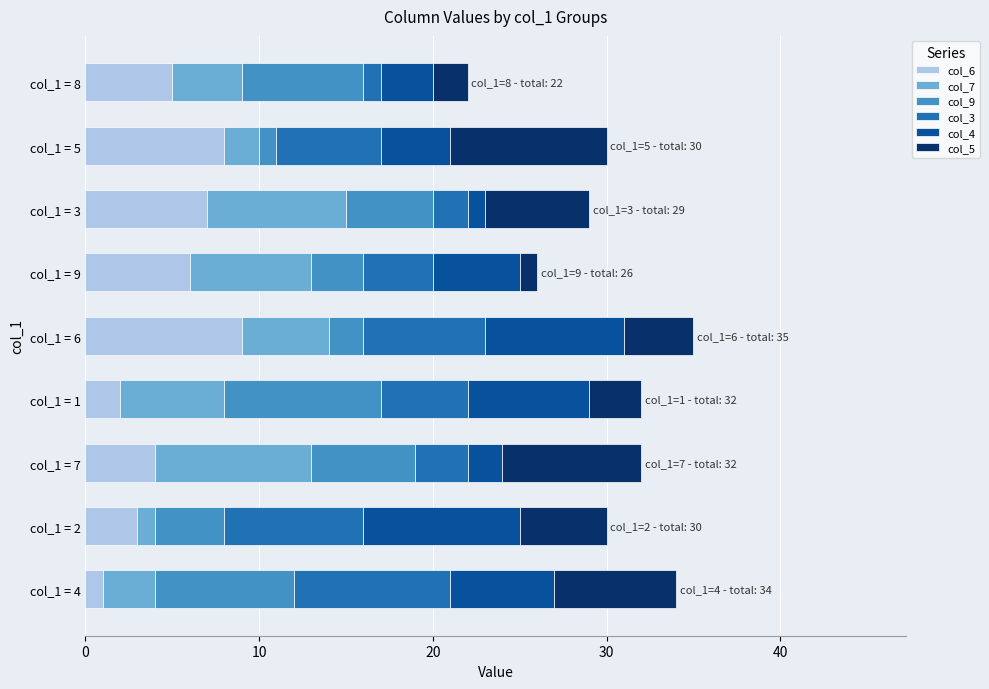

The value of col_6 at col_1 = 1 is 4. True or false?

False